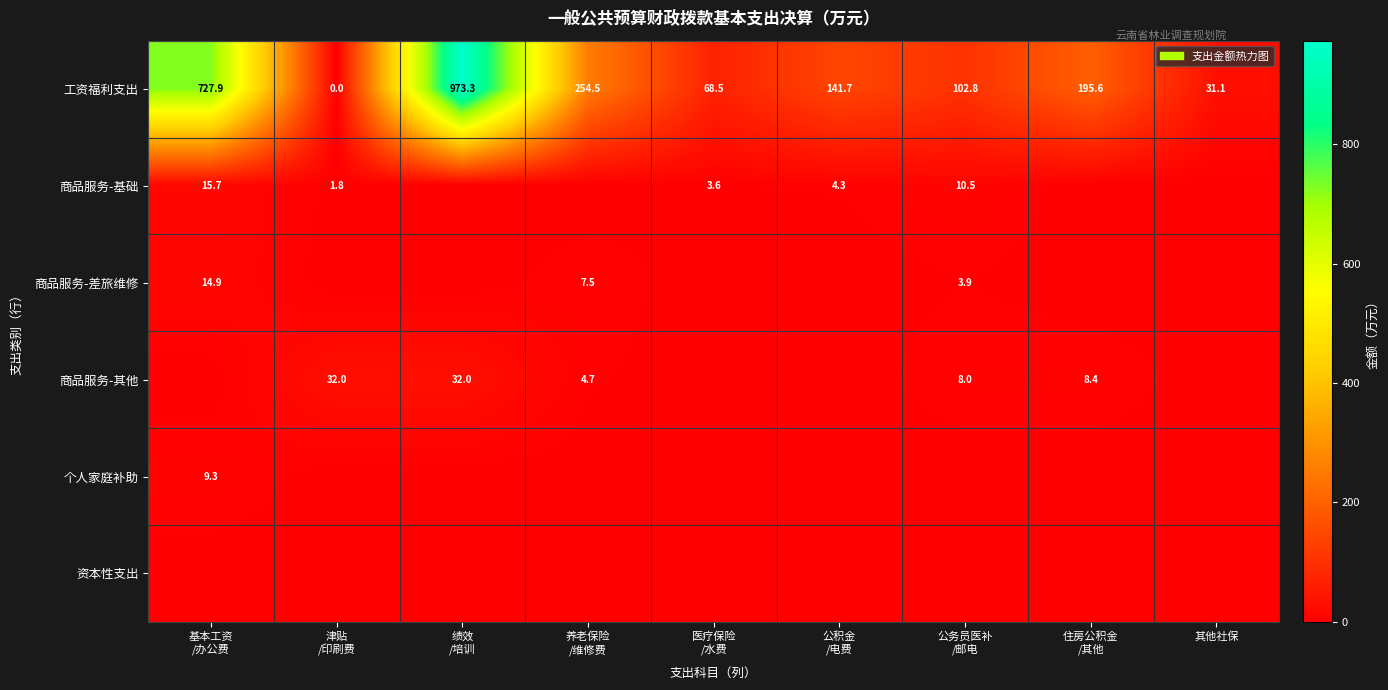

What is the average value of the 工资福利支出 series?

277.3